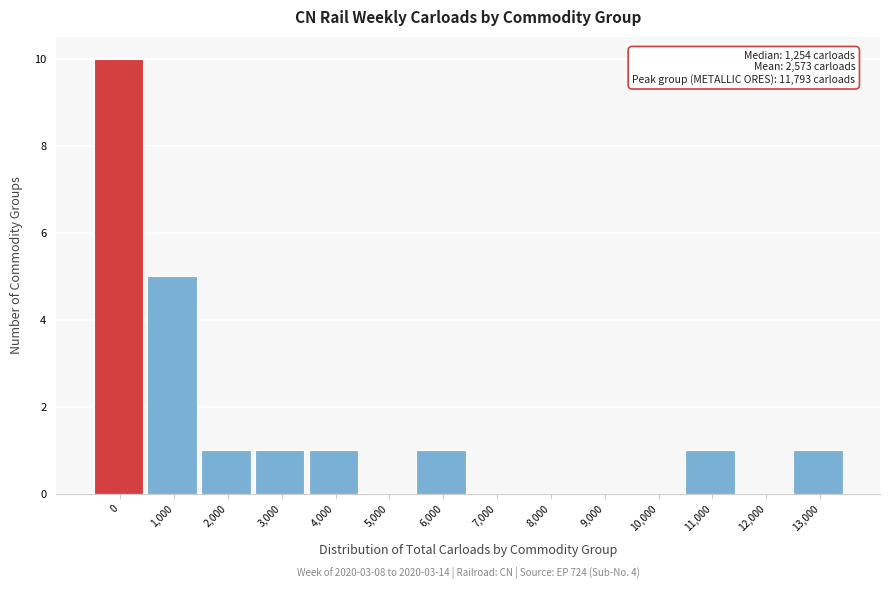

Reading left to right, transcribe all the data shown in this chart.

0=10	1,000=5	2,000=1	3,000=1	4,000=1	5,000=0	6,000=1	7,000=0	8,000=0	9,000=0	10,000=0	11,000=1	12,000=0	13,000=1